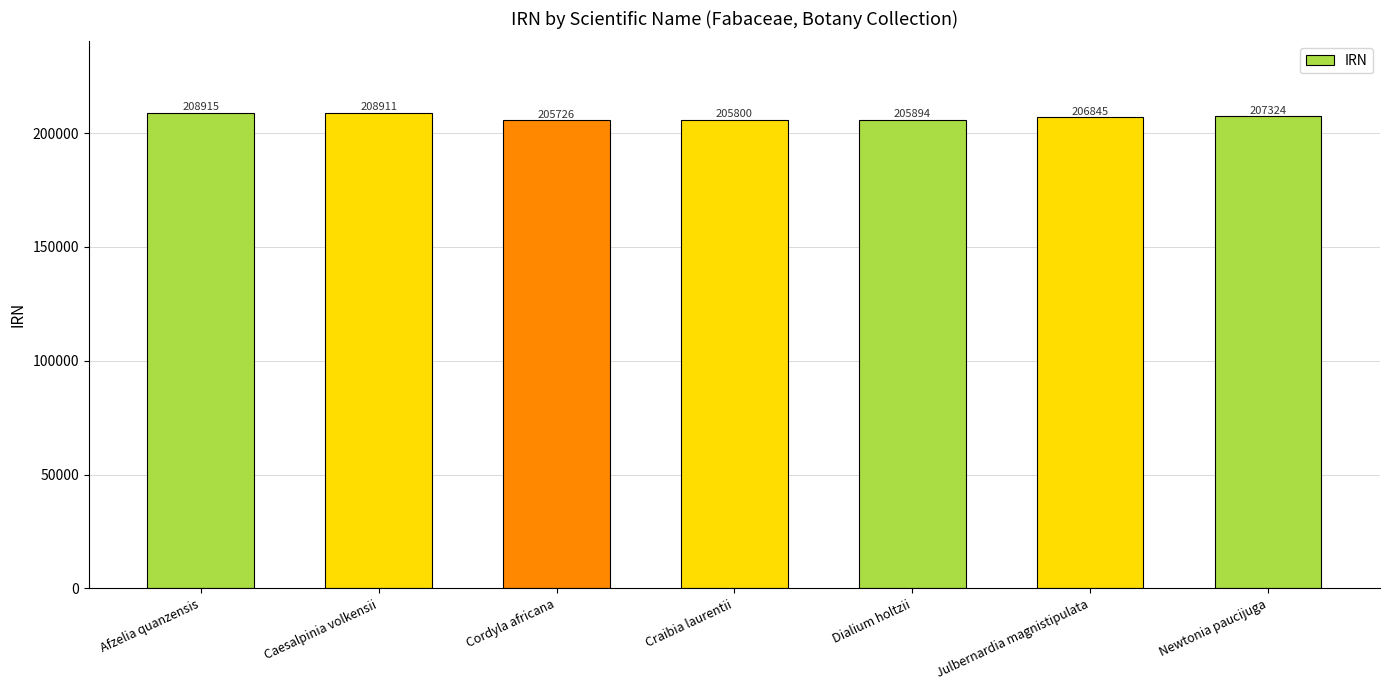

Count the number of categories in the chart.

7